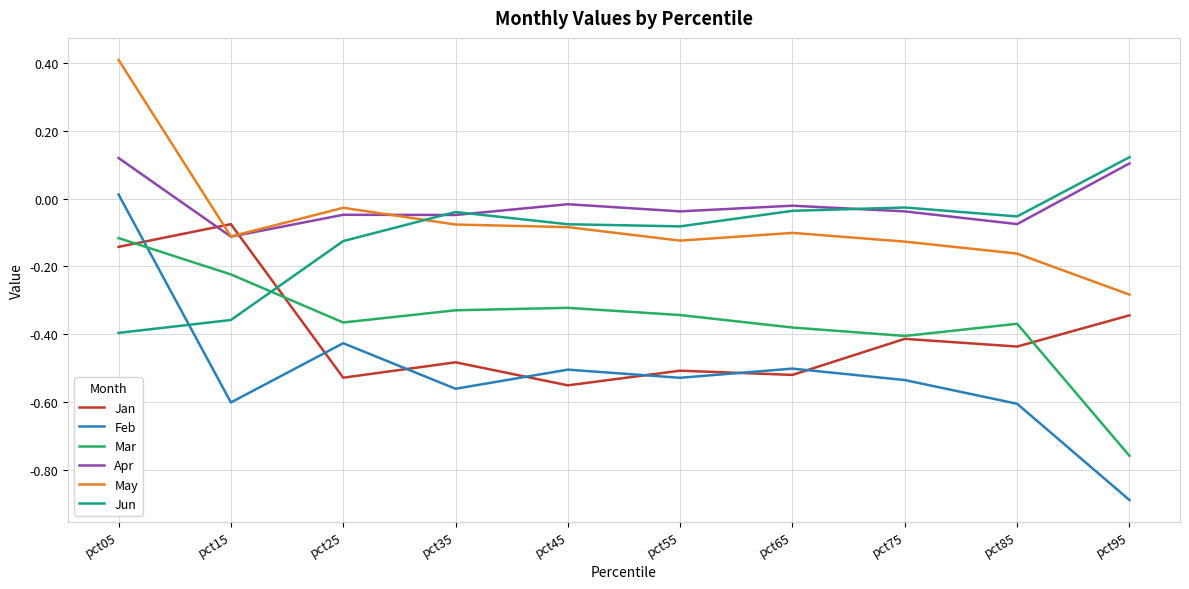

At which category is the sum across all series the highest?

pct05